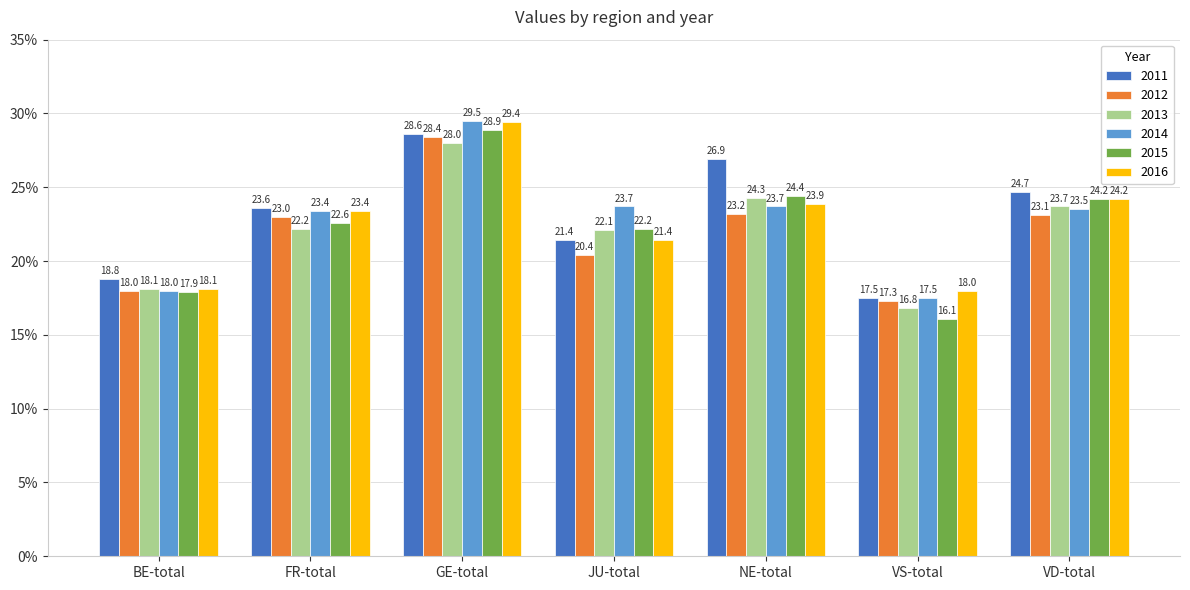

What are all the series names shown in the legend?

2011, 2012, 2013, 2014, 2015, 2016